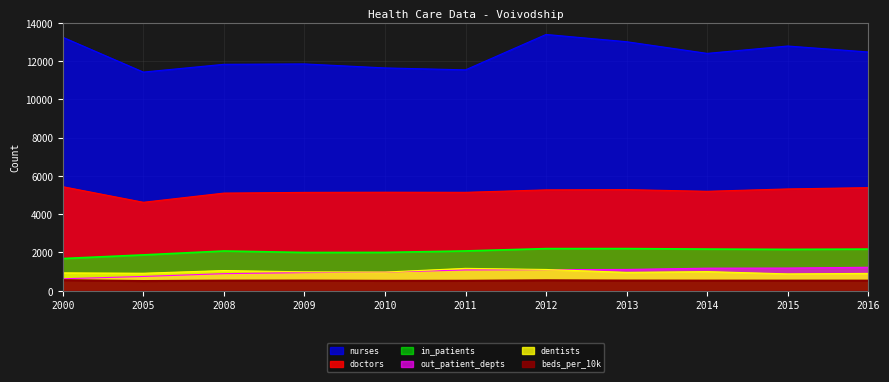

What is the difference between the highest and lowest values at 2013?

12476